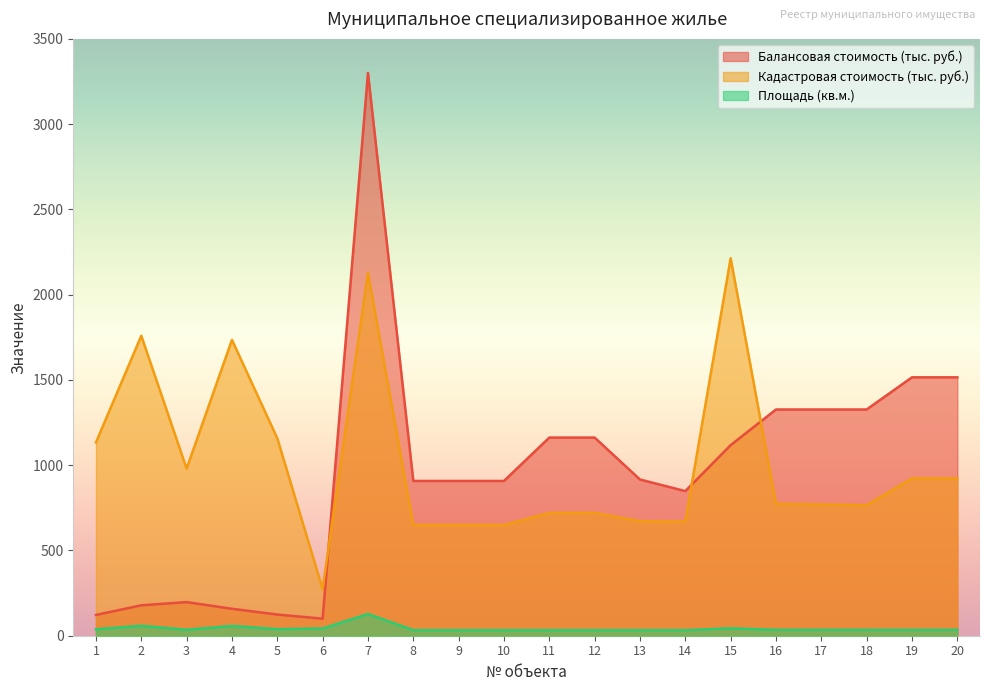

Reading left to right, extract all data points from this chart.

Балансовая стоимость (тыс. руб.): 1=121.8	2=178.3	3=197.1	4=158.0	5=124.2	6=100.0	7=3300.0	8=907.6	9=907.6	10=907.6	11=1162.0	12=1162.0	13=916.0	14=848.1	15=1117.6	16=1326.7	17=1326.7	18=1326.7	19=1515.3	20=1515.3
Кадастровая стоимость (тыс. руб.): 1=1133.6	2=1759.0	3=979.7	4=1735.0	5=1157.6	6=273.8	7=2128.4	8=649.5	9=649.5	10=649.5	11=720.6	12=720.6	13=671.9	14=669.6	15=2213.7	16=774.2	17=769.8	18=765.4	19=922.8	20=922.8
Площадь (кв.м.): 1=37.7	2=58.5	3=35.2	4=57.7	5=38.5	6=42.3	7=127.7	8=33.1	9=33.0	10=33.0	11=33.0	12=33.0	13=33.0	14=33.0	15=43.2	16=35.1	17=34.9	18=34.7	19=34.7	20=34.7